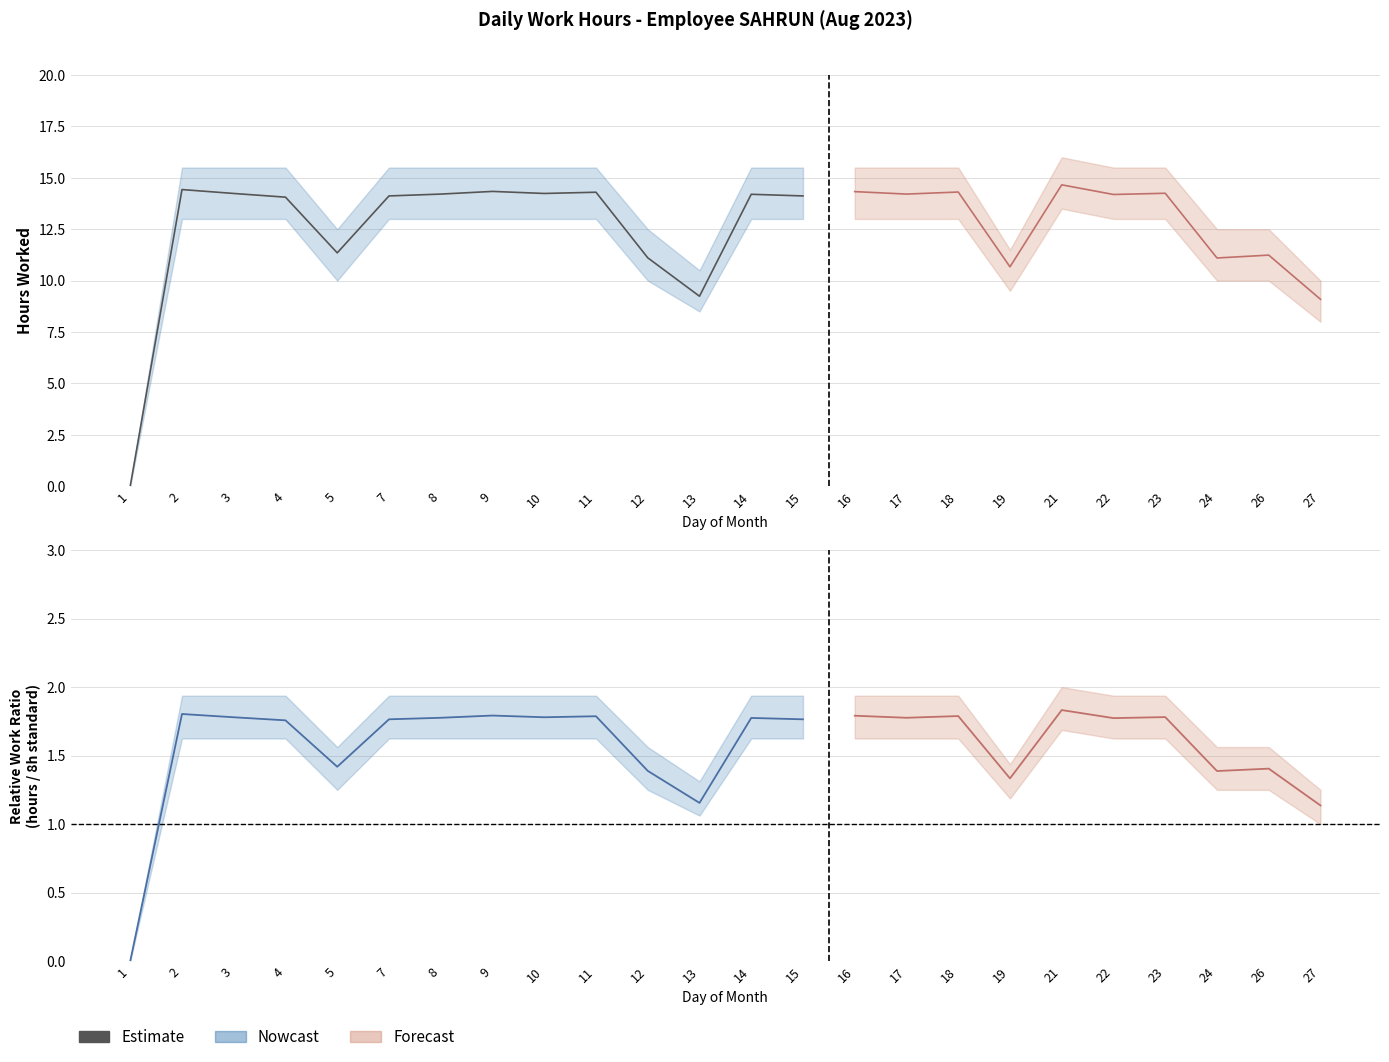

Does the chart have visible grid lines?

Yes